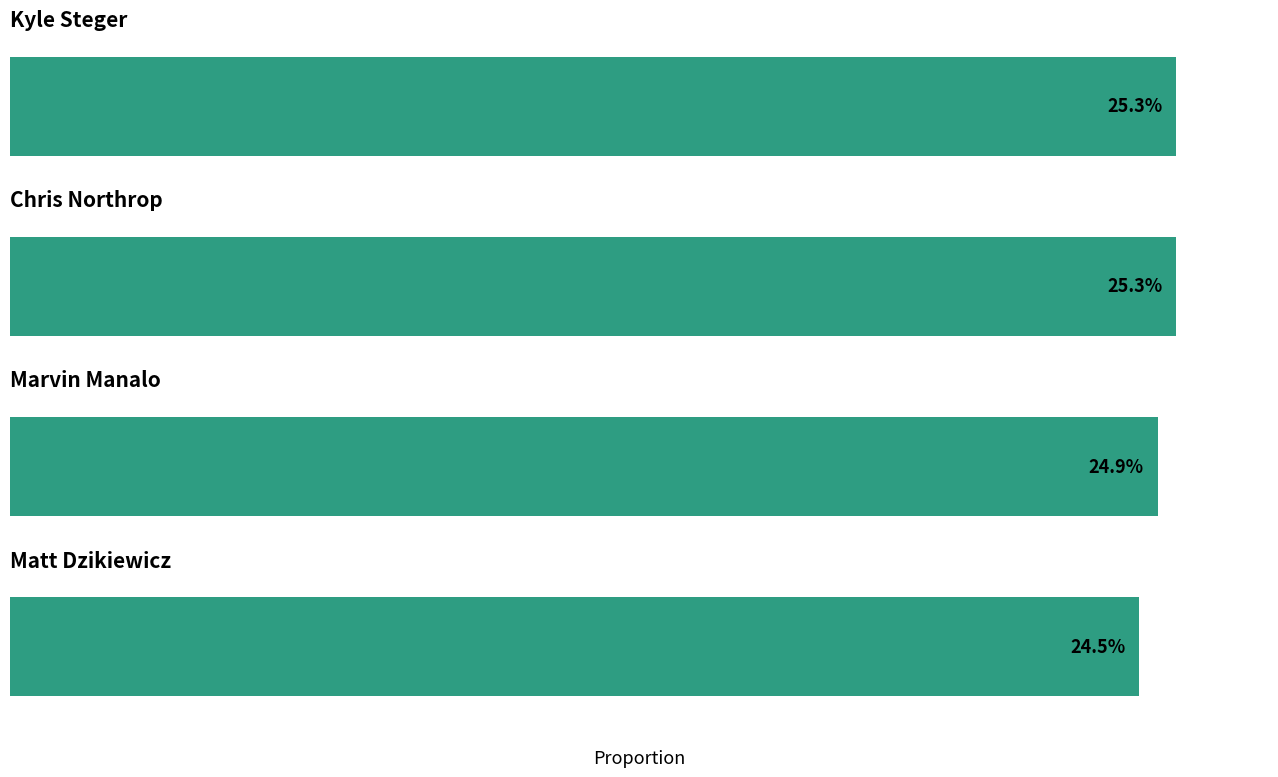

Count the number of categories in the chart.

4